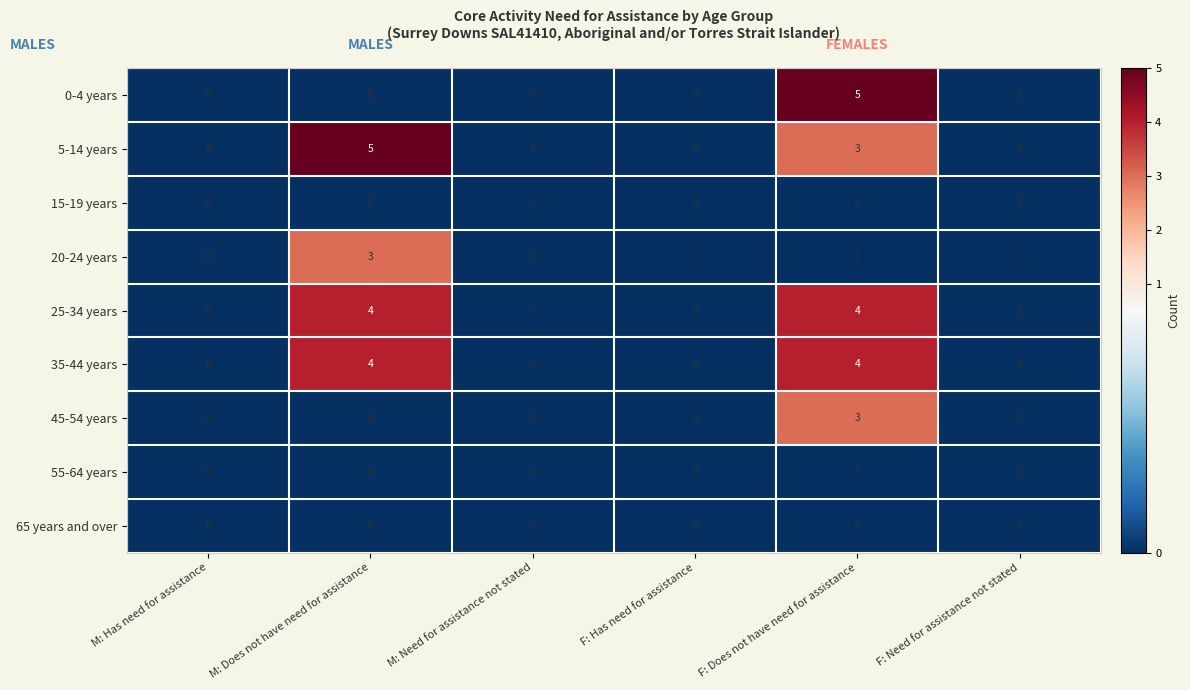

What is the total value across all series at F: Does not have need for assistance?

19